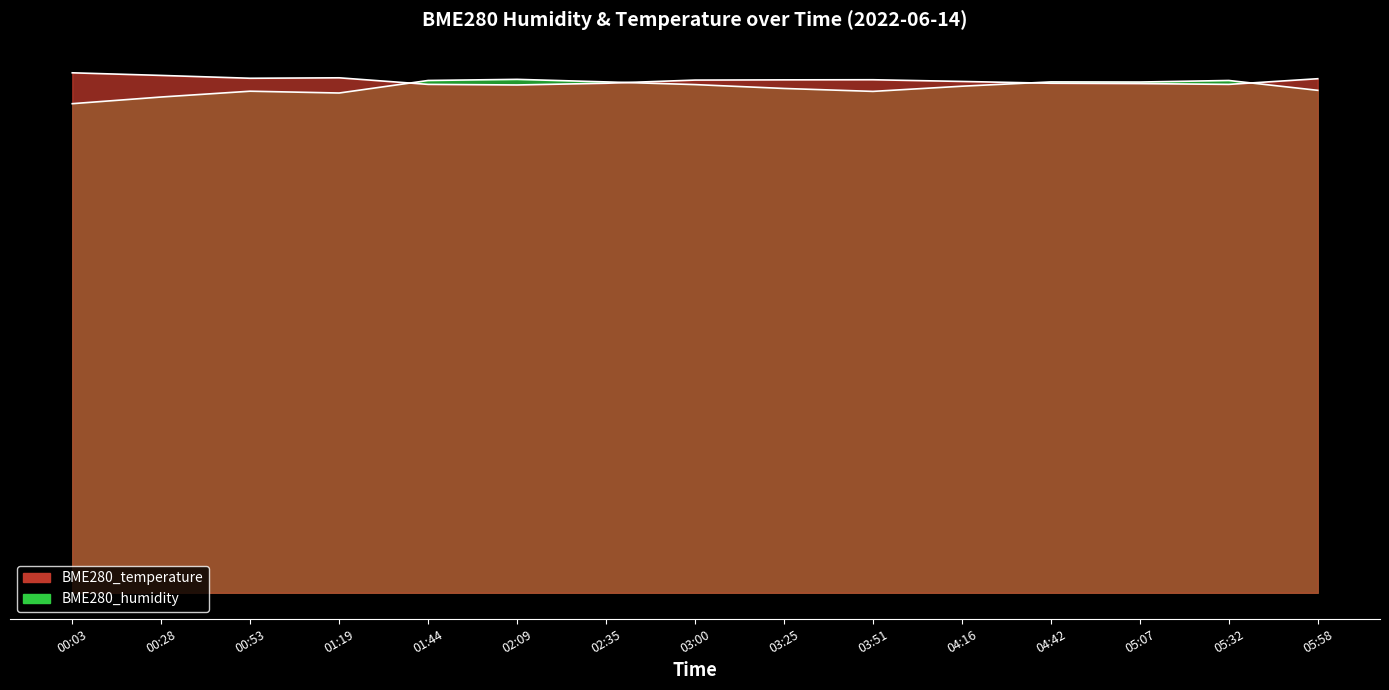

What is the highest value of the BME280_temperature series?

83.4